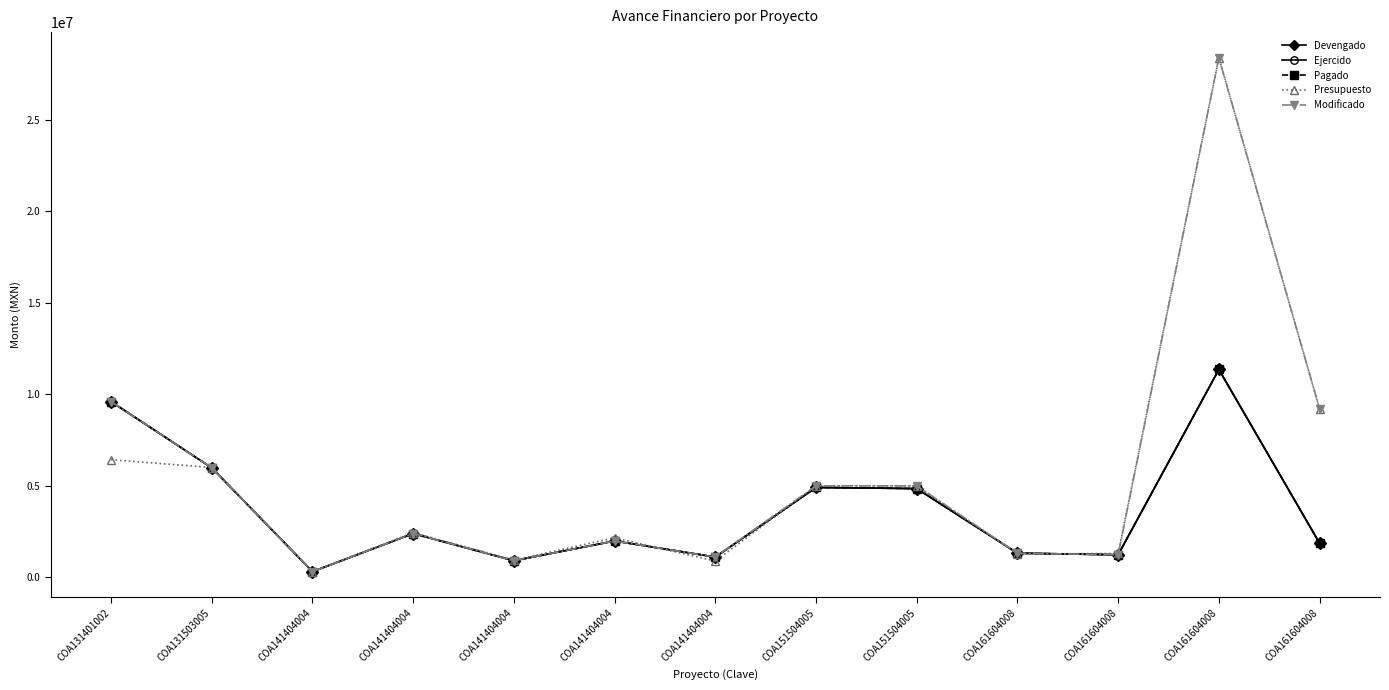

Does the chart have visible grid lines?

No